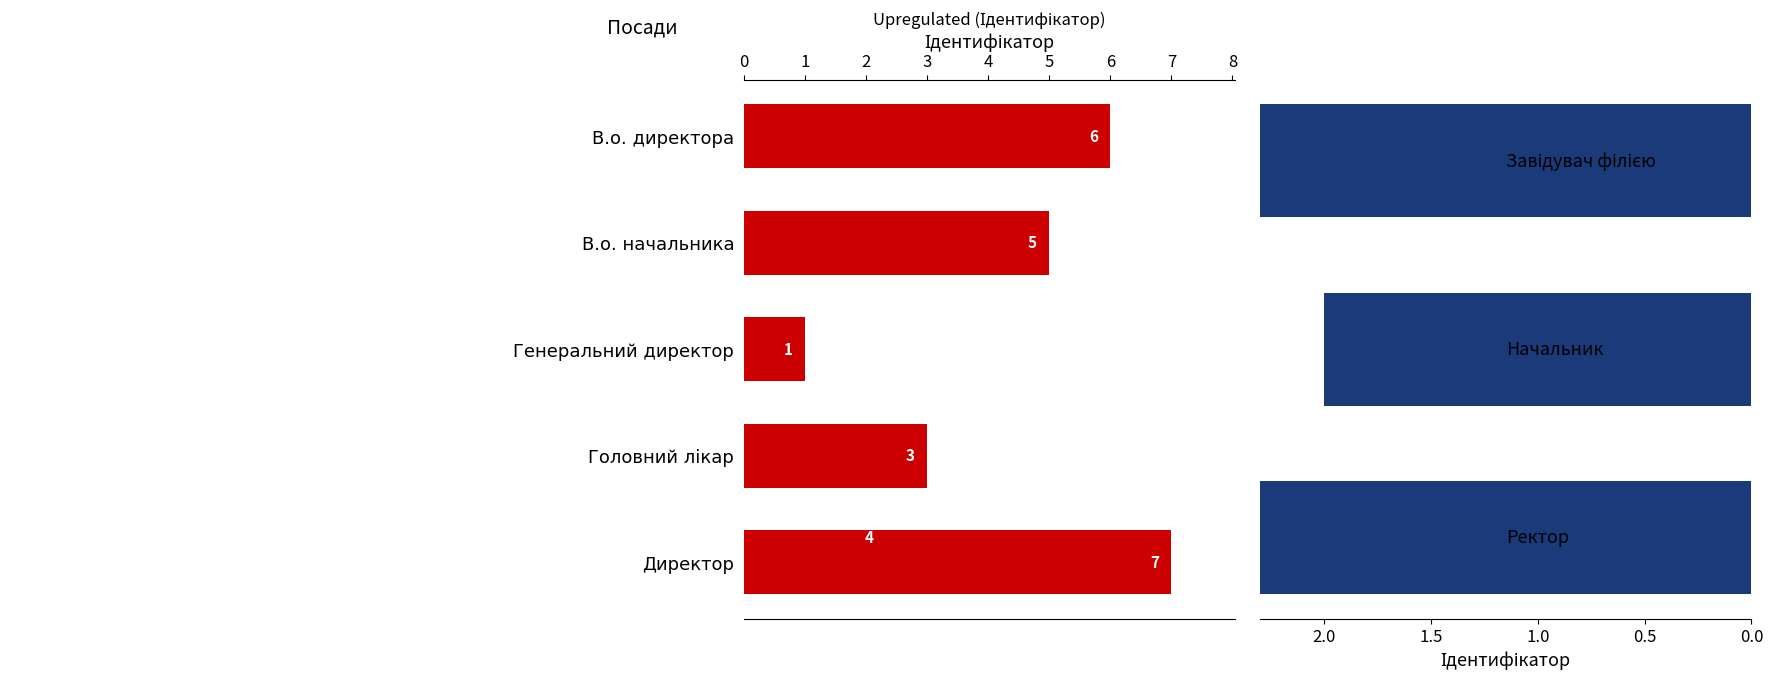

True or false: the data shows 3 at Головний лікар.

True